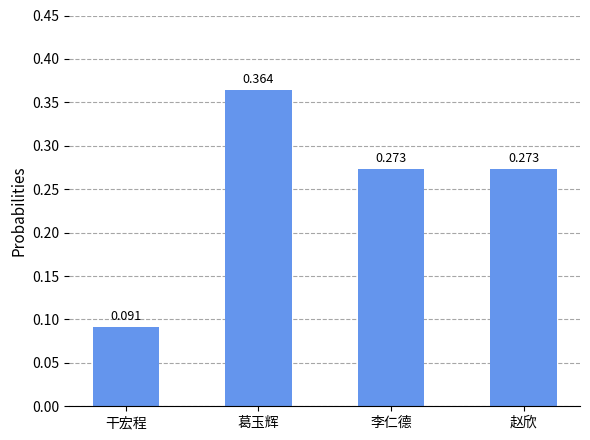

Does the chart contain any negative values?

No